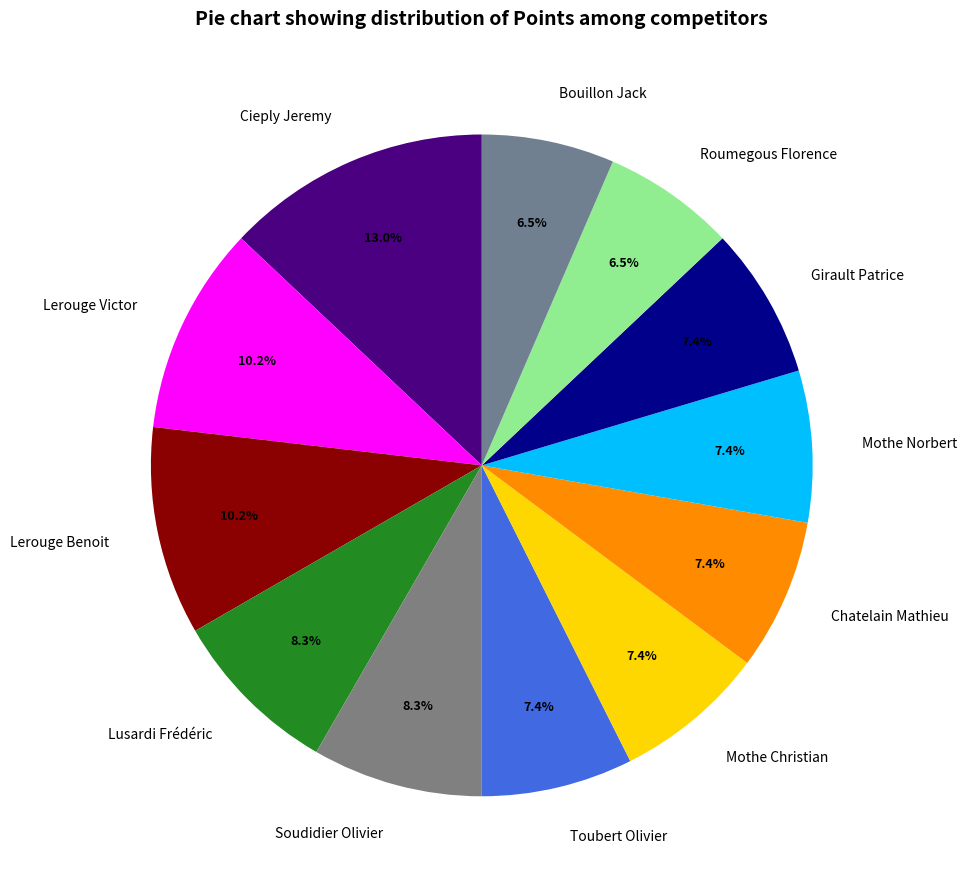

True or false: Lusardi Frédéric accounts for 8% of the total.

True